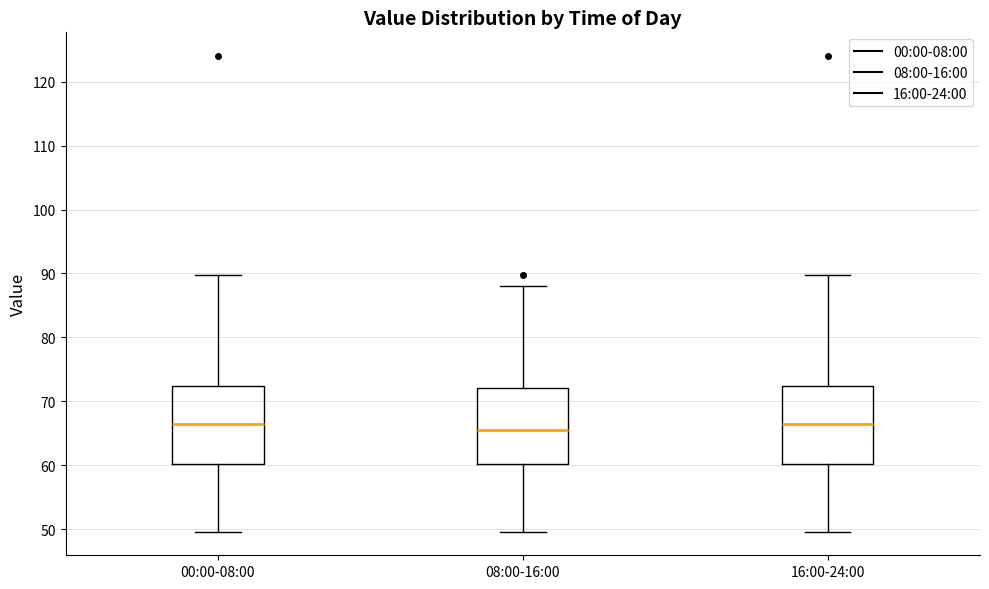

Reading left to right, read every box against the y-axis: the position of its median line, the range the box covers, and the ends of its whiskers. The values are not printed on the chart, so give them approximately, as read against the axis.

00:00-08:00: median 66, box 60 to 72, whiskers 50 to 90
08:00-16:00: median 66, box 60 to 72, whiskers 50 to 88
16:00-24:00: median 66, box 60 to 72, whiskers 50 to 90